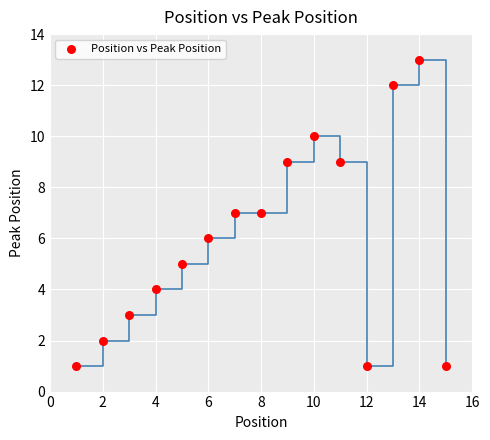

What is the range of X values (max minus min)?

14